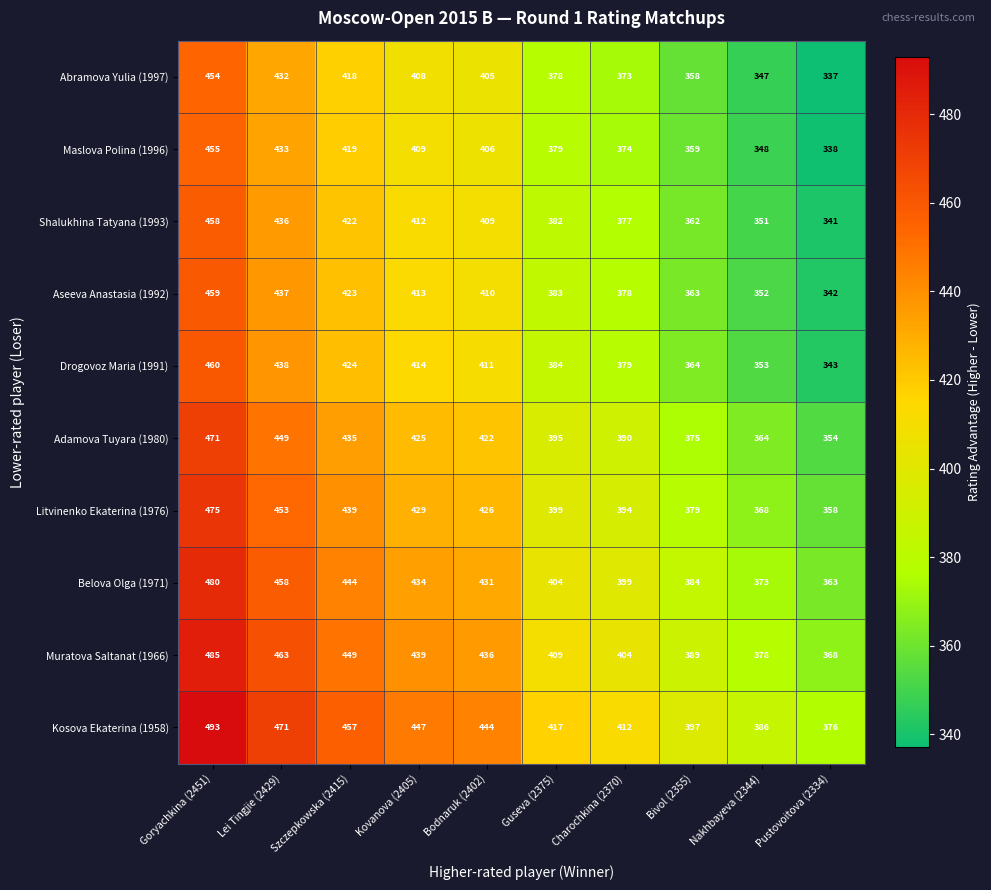

What is the total value across all series at Bivol (2355)?

3730